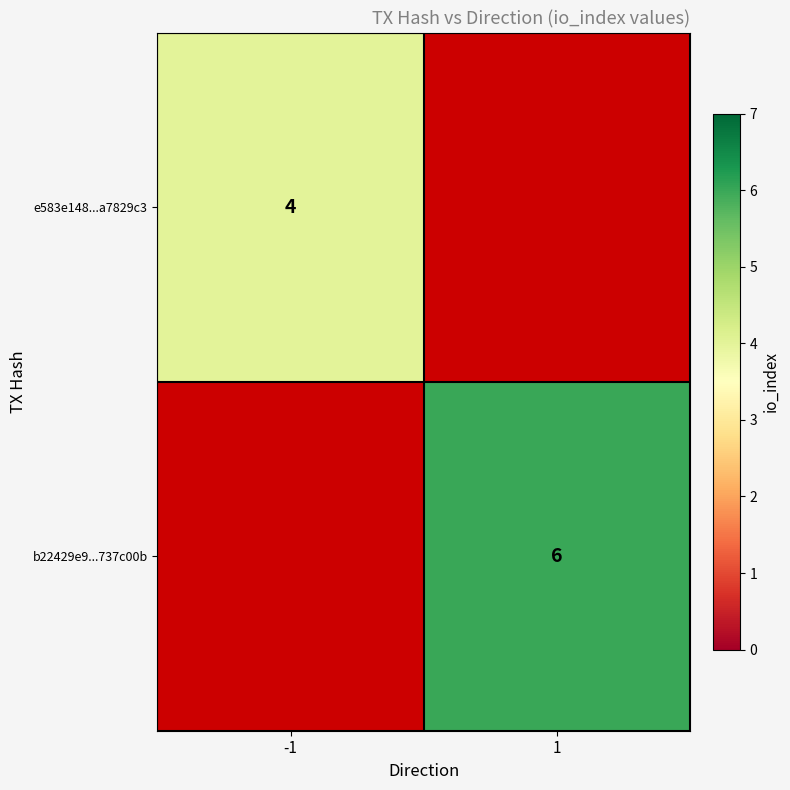

The value of e583e148...a7829c3 at -1 is 6.1. True or false?

False